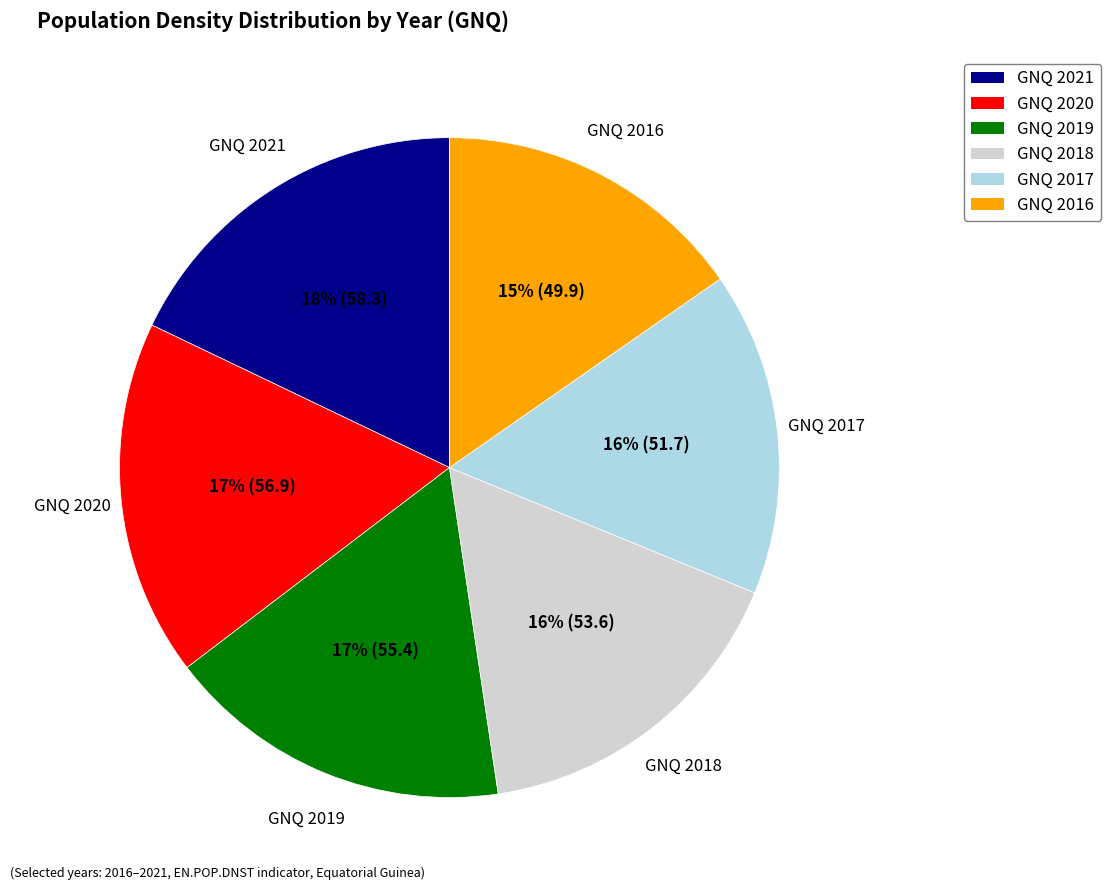

What is the smallest slice in the pie chart?

GNQ 2016